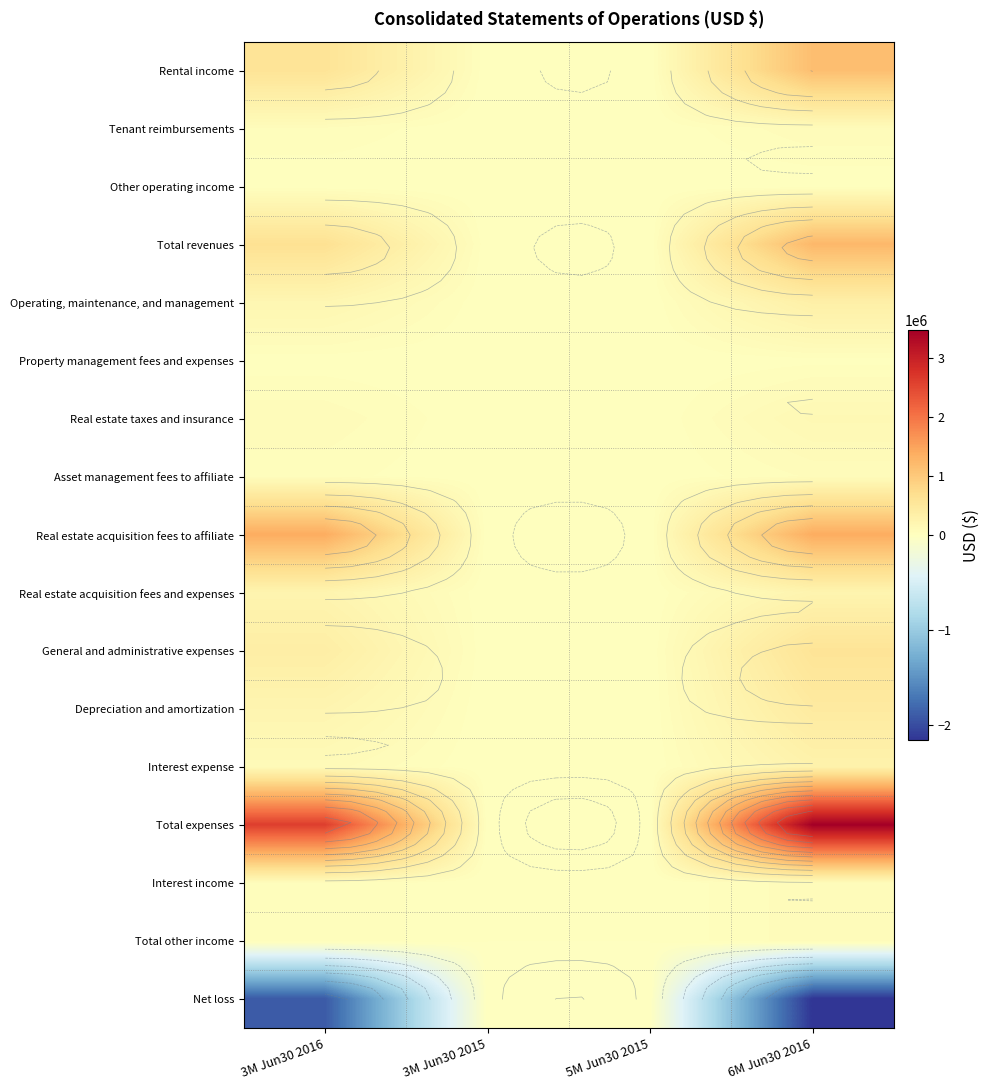

At which category is the sum across all series the highest?

6M Jun30 2016